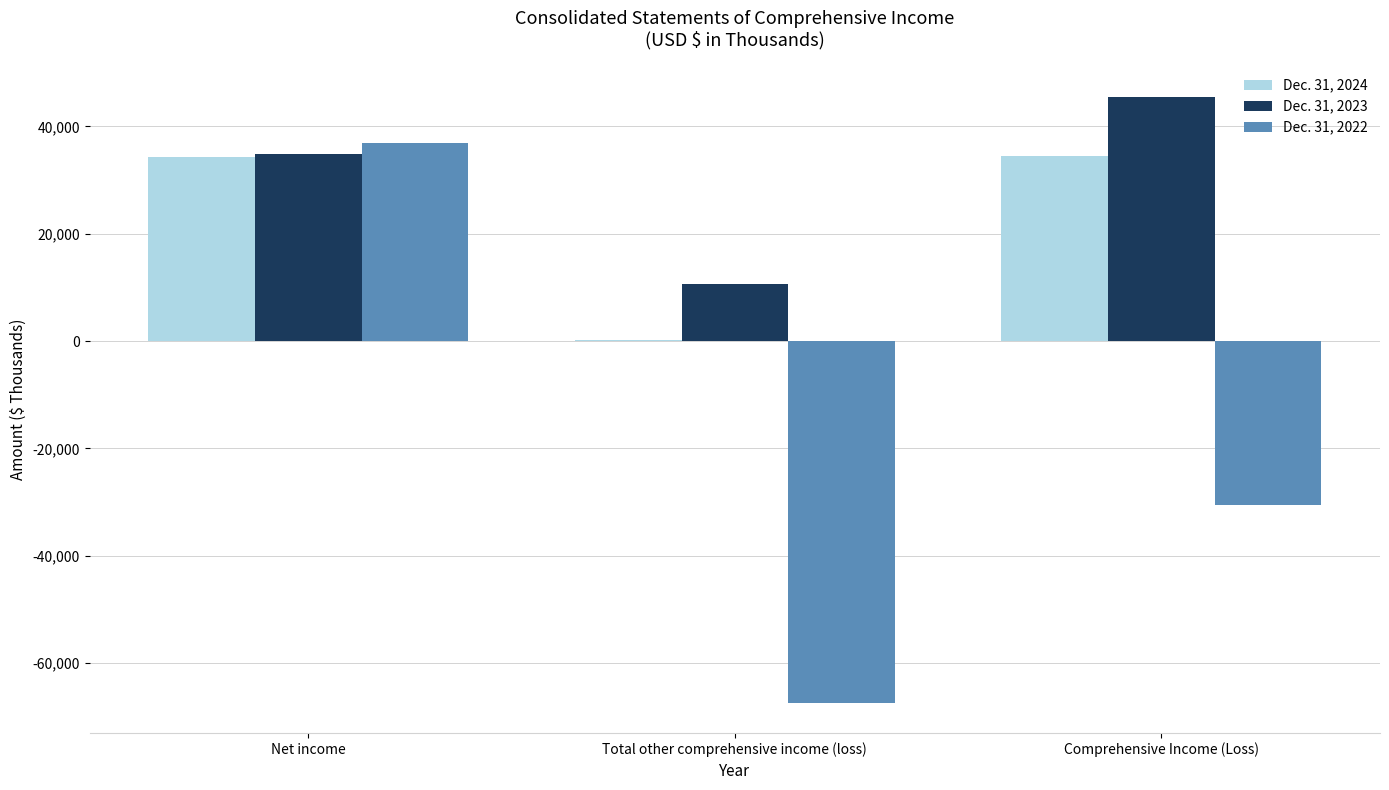

Are the bars horizontal?

No